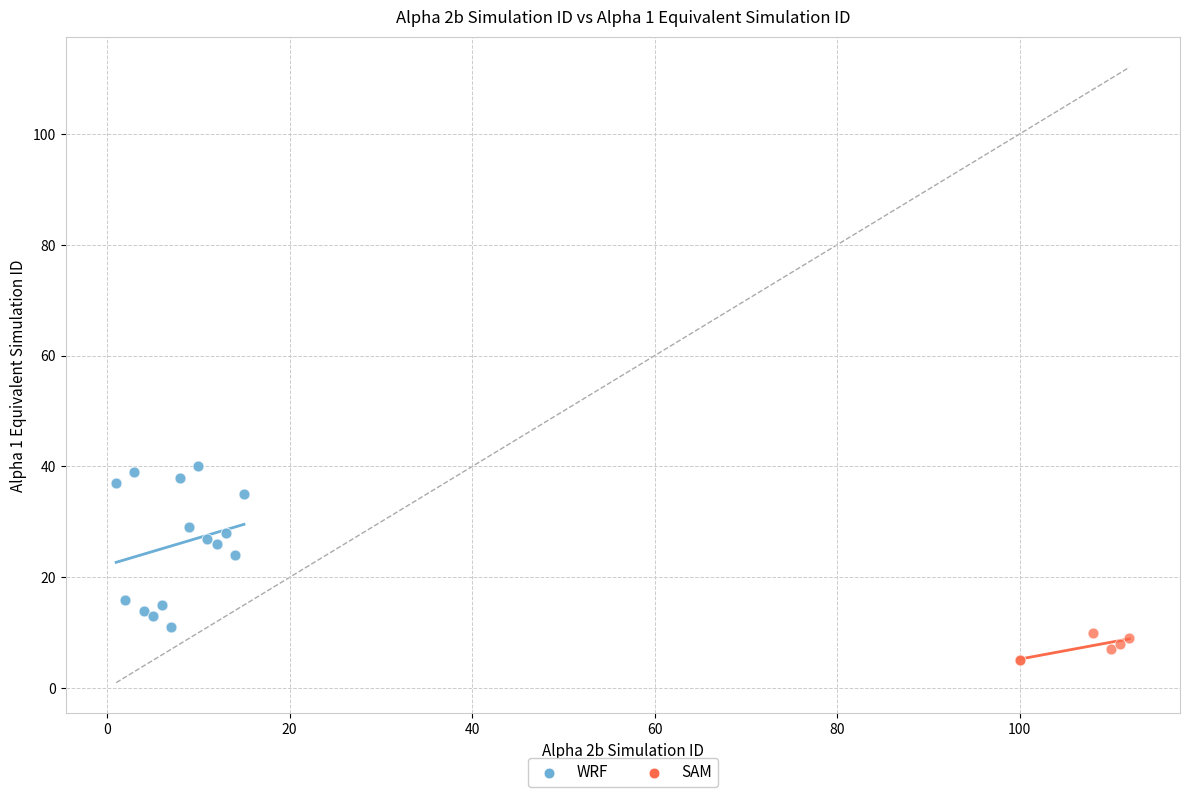

Which series has the largest Y range (max minus min)?

WRF